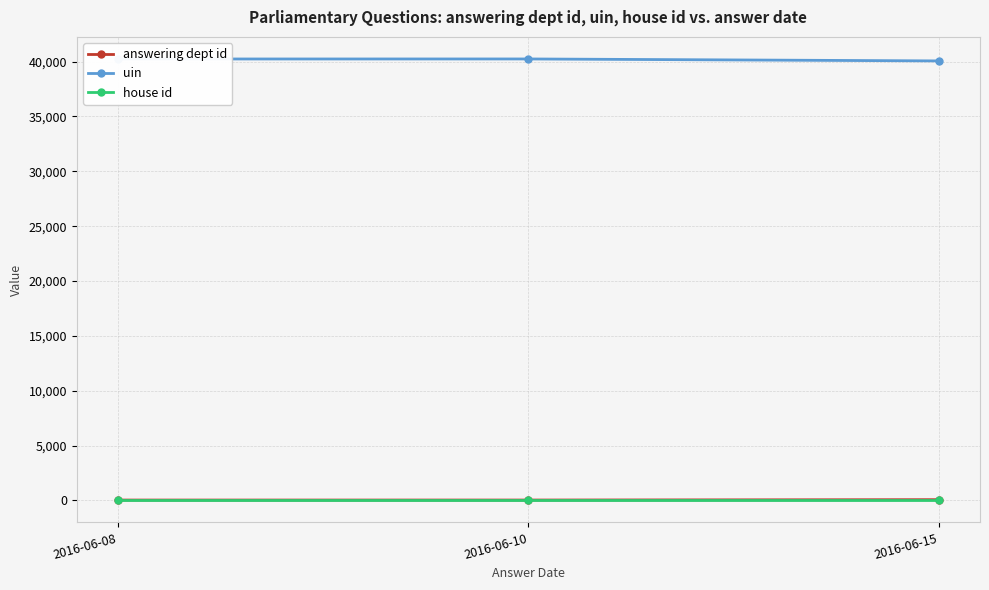

What is the value of the uin point at the 3rd from the left?

40065